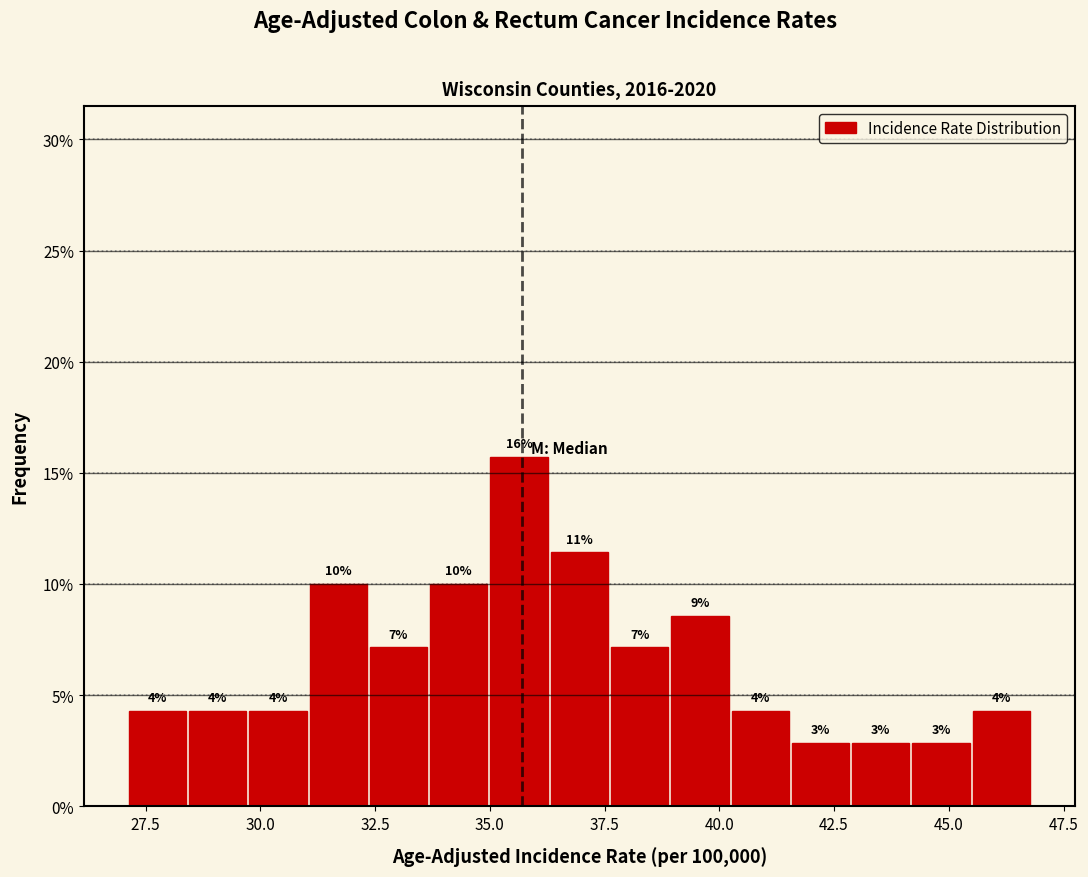

Around what value on the x-axis is the tallest bar? Give the approximate position of its centre, as read against the axis.

35.5